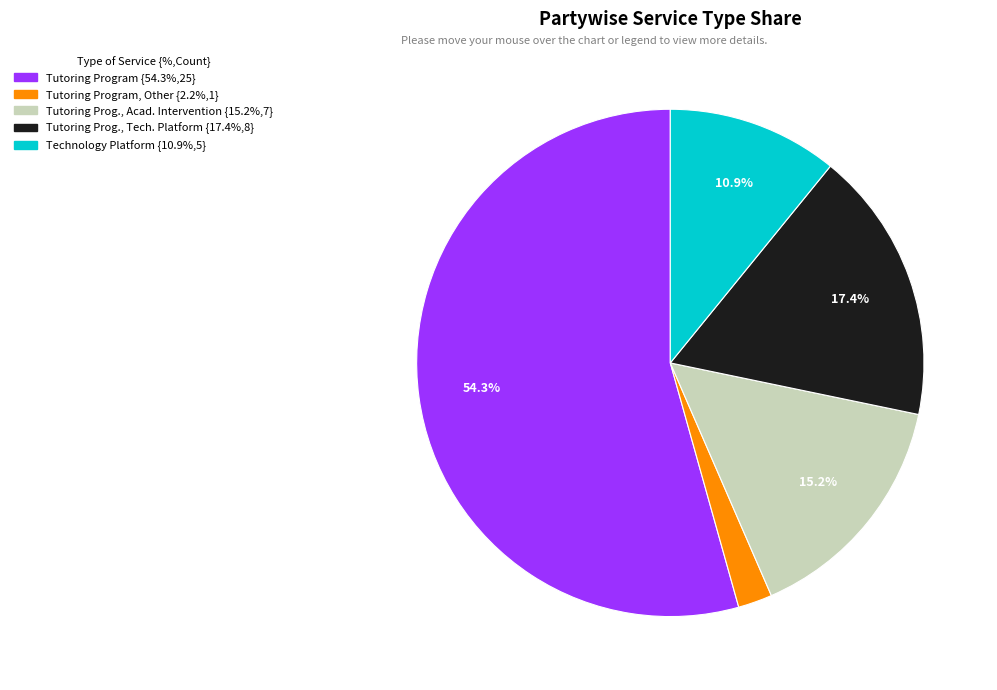

Is there any slice that represents more than half of the pie?

Yes